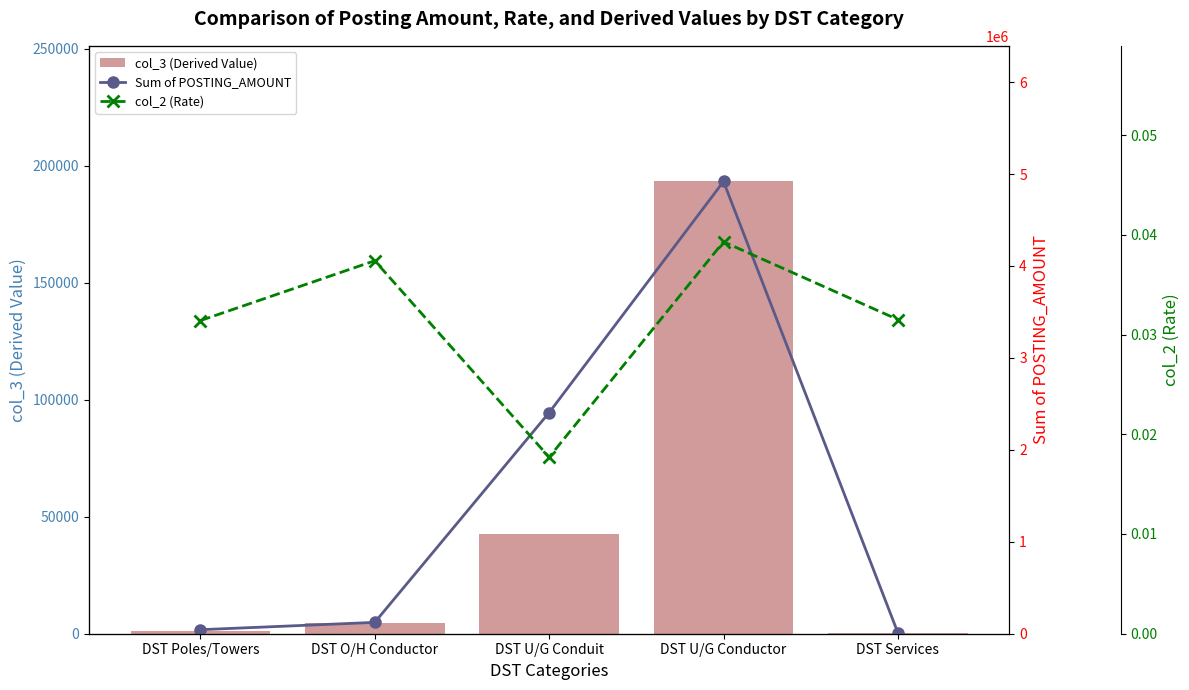

What is the label of the 4th bar from the left?

DST U/G Conductor